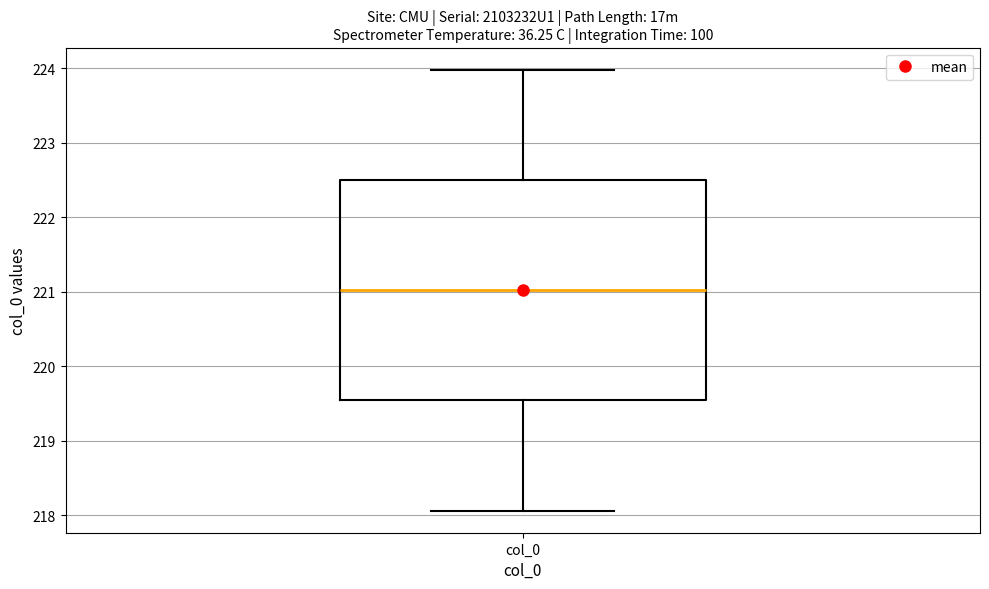

Transcribe this box plot: give where the median line is, the range the box spans, and where the two whiskers end, as read against the y-axis. The values are not printed on the chart, so give them approximately, as read against the axis.

median 221.0, box 219.5 to 222.5, whiskers 218.1 to 224.0